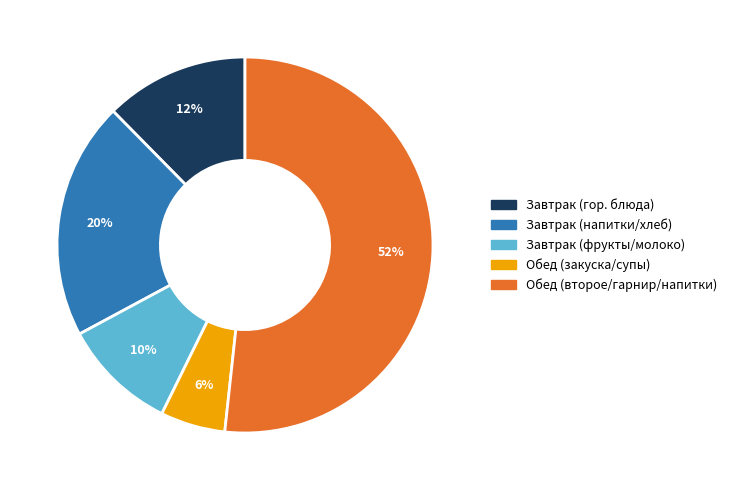

To the nearest percent, what is the difference between the largest and smallest slice percentages?

46%